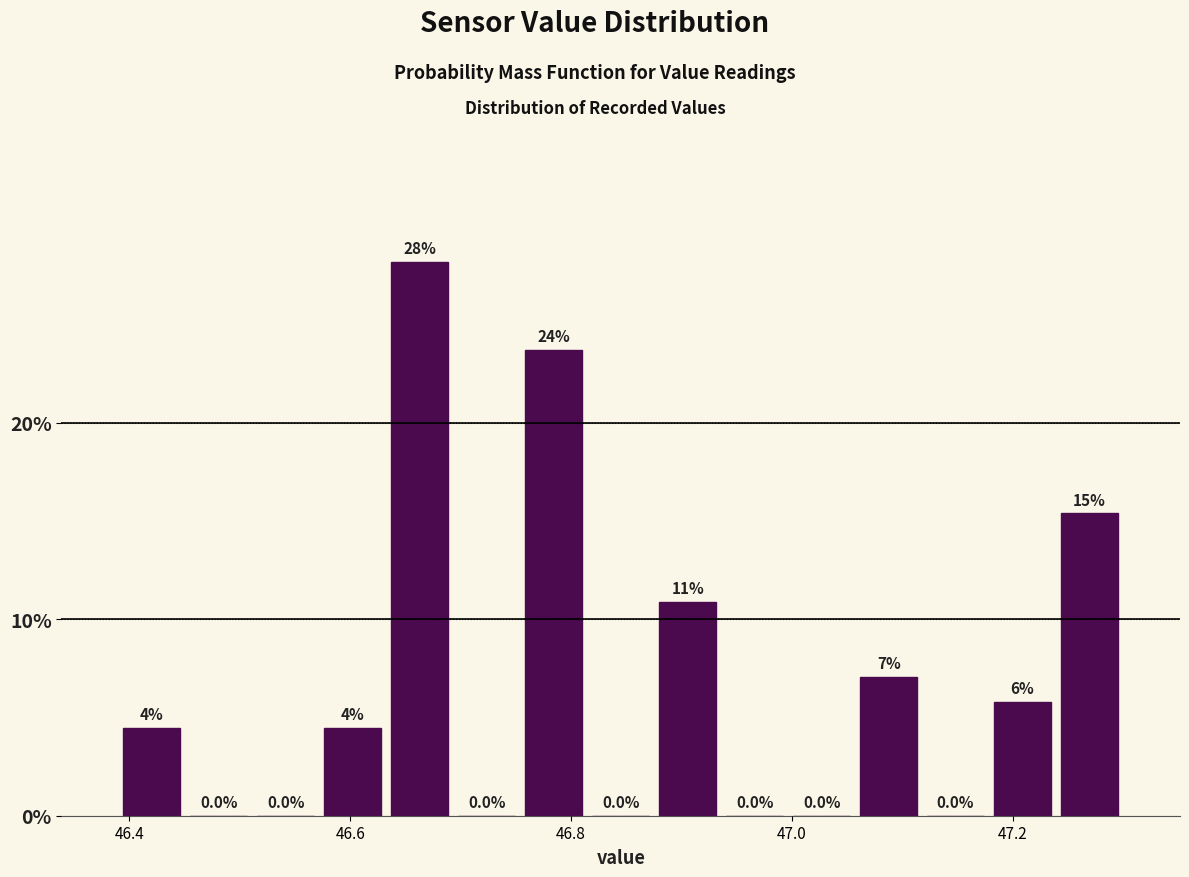

Read against the x-axis, roughly where is the centre of the tallest bar?

46.66